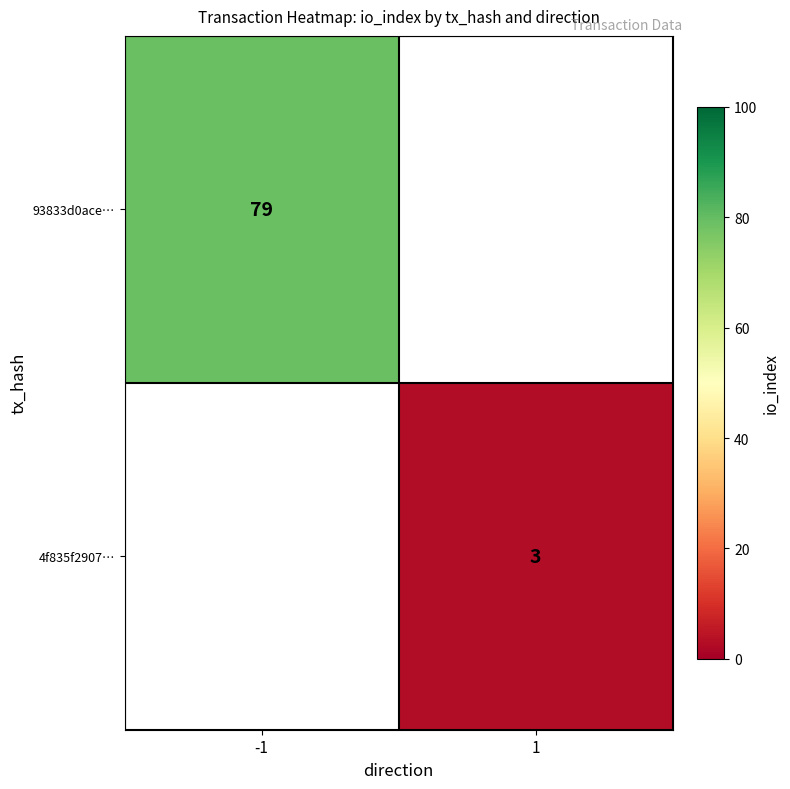

Count the number of data series in this chart.

2